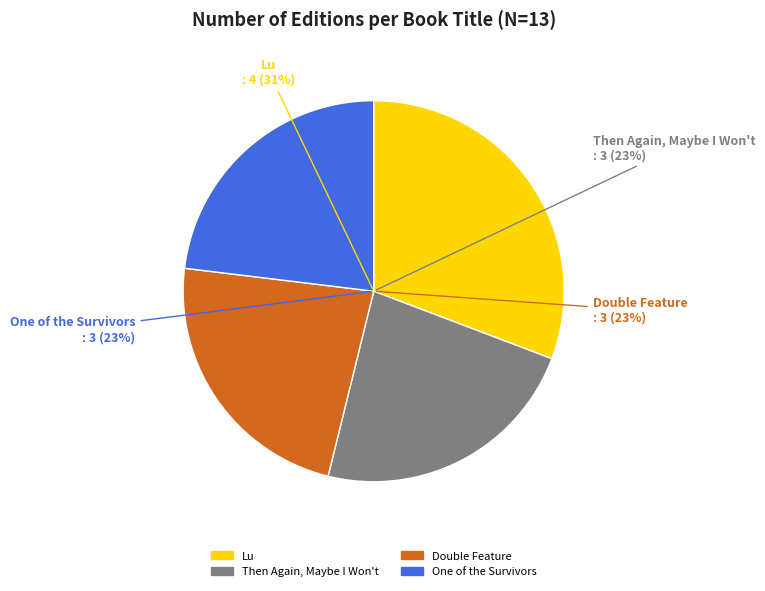

How many slices are in this pie chart?

4